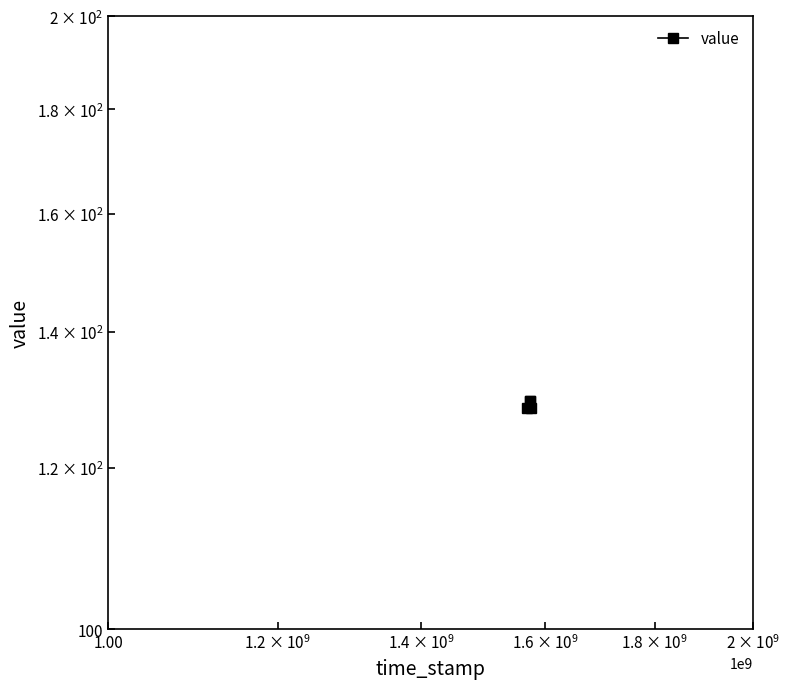

How many lines are shown in the chart?

1